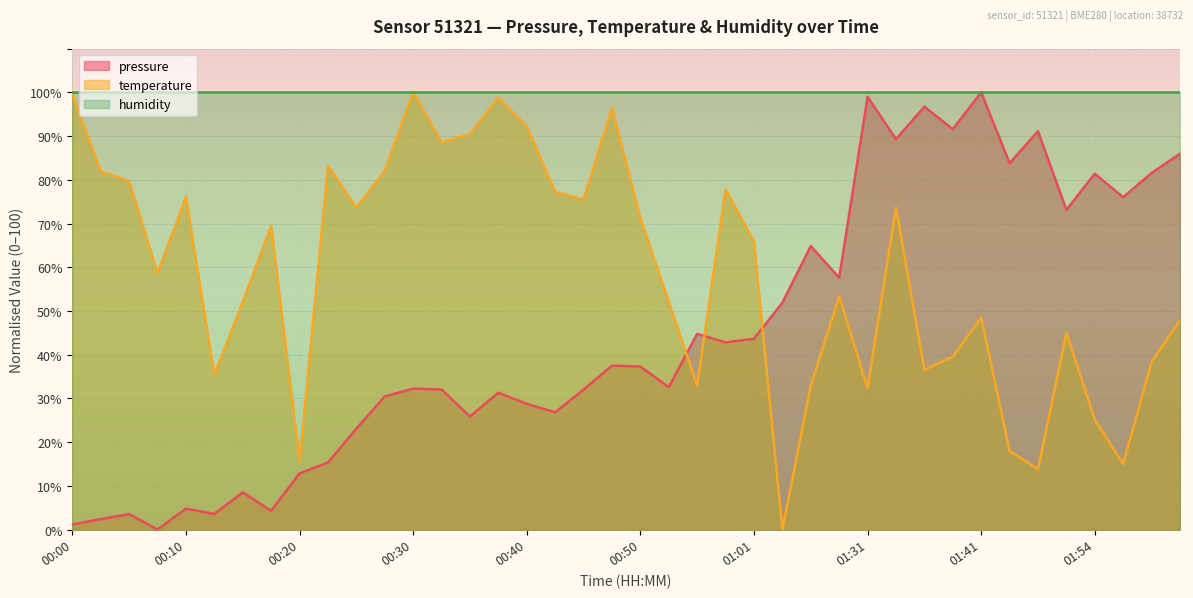

True or false: temperature has a value of 73.7 at 00:25.

True